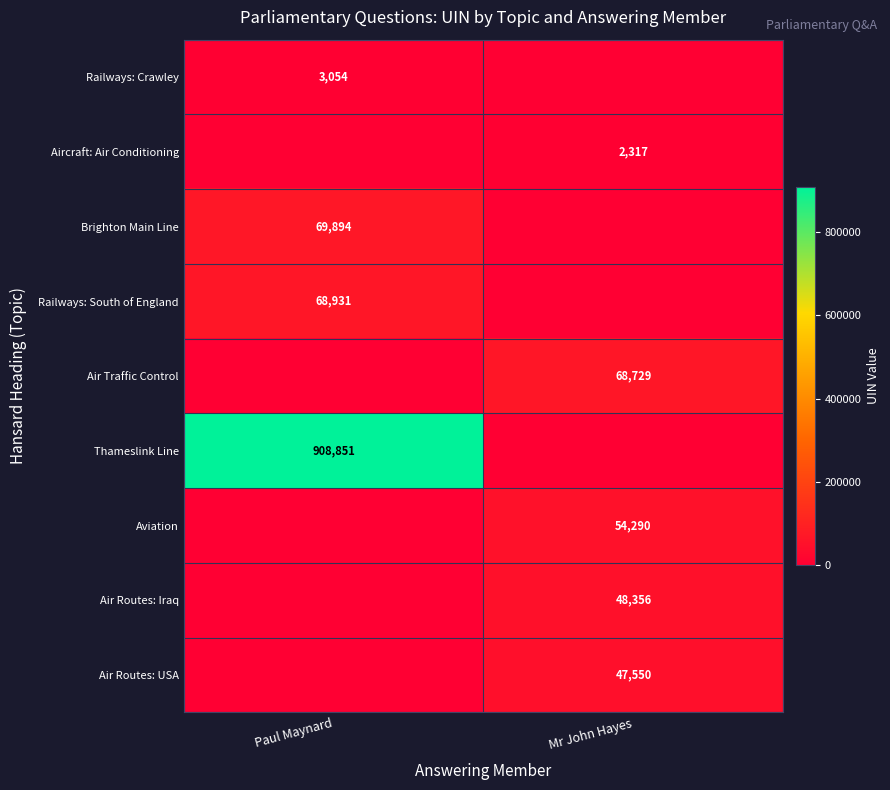

The value of Air Traffic Control at Mr John Hayes is 68729. True or false?

True